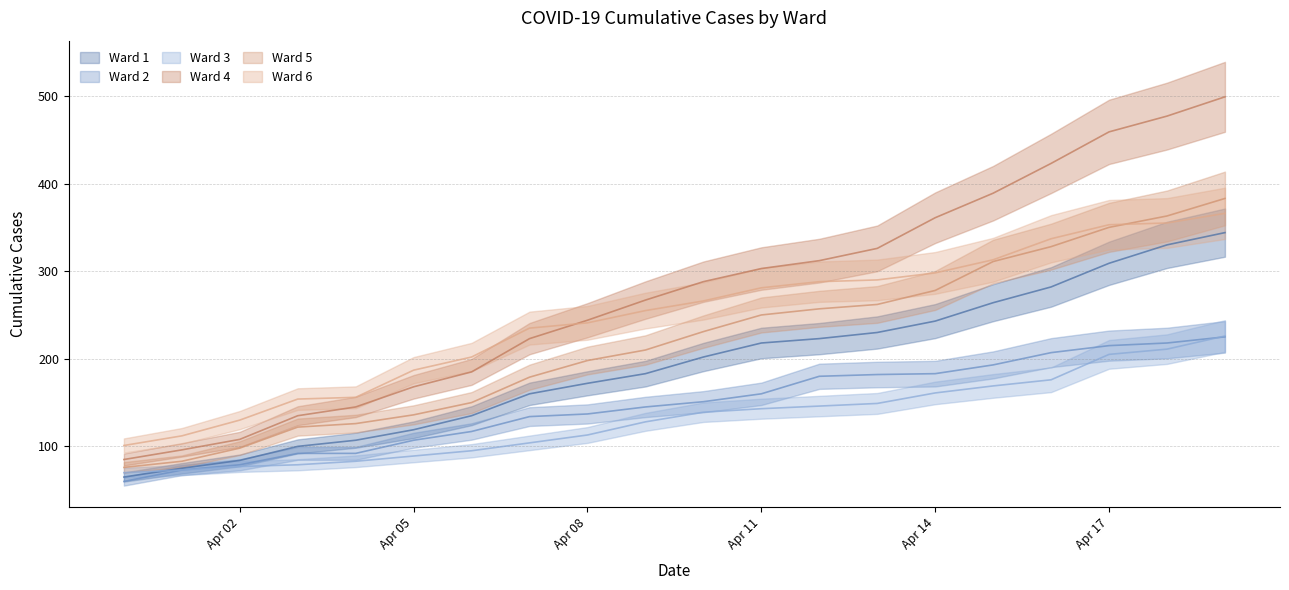

What are all the series names shown in the legend?

Ward 1, Ward 2, Ward 3, Ward 4, Ward 5, Ward 6